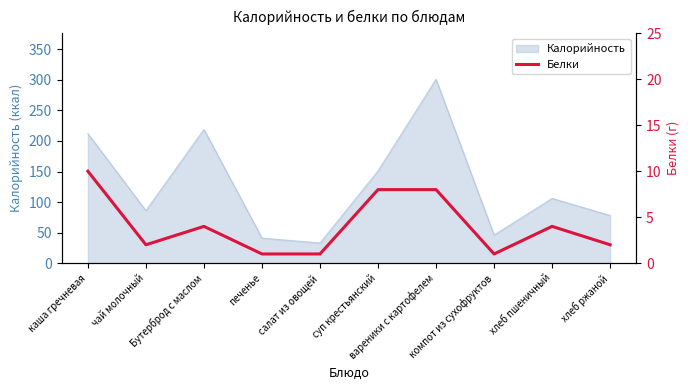

Where does the data first go above 4?

каша гречневая